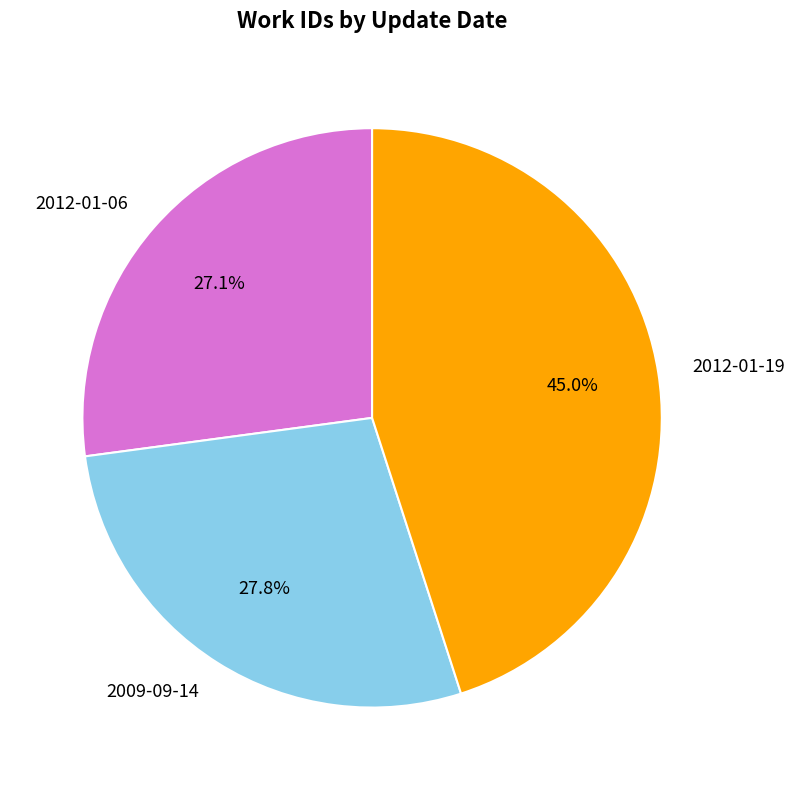

What is the ratio of the value at 2012-01-06 to the value at 2009-09-14?

1.0